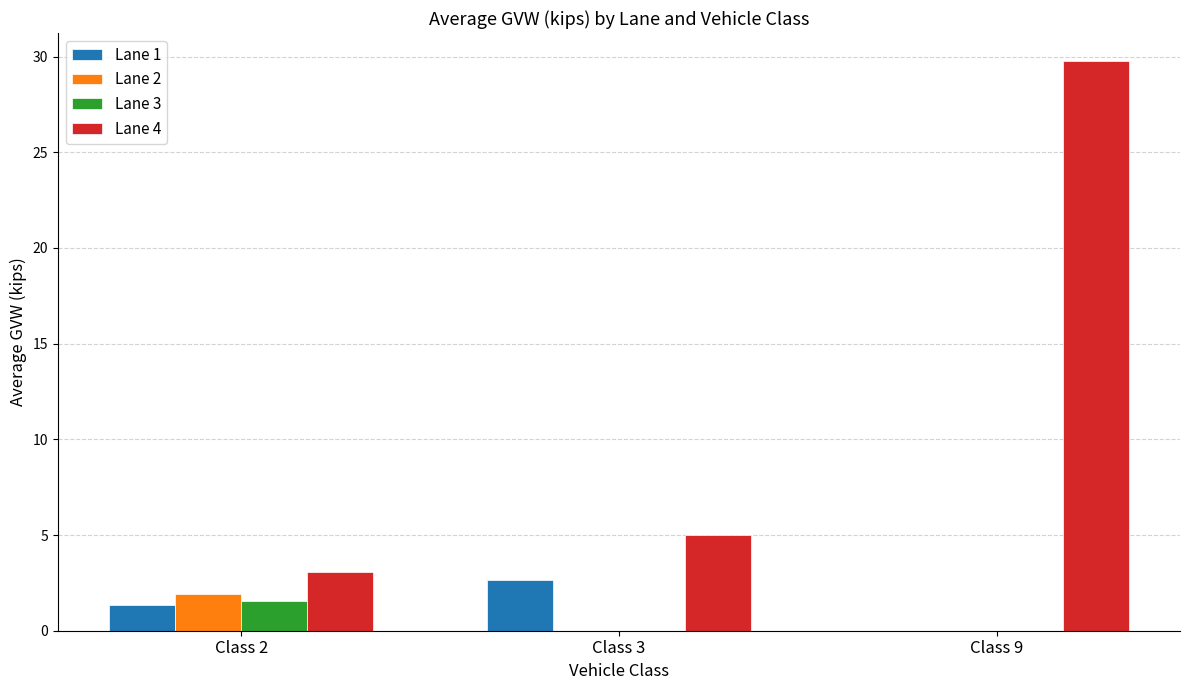

What is the sum of the Lane 3 values at Class 2 and Class 3?

1.6